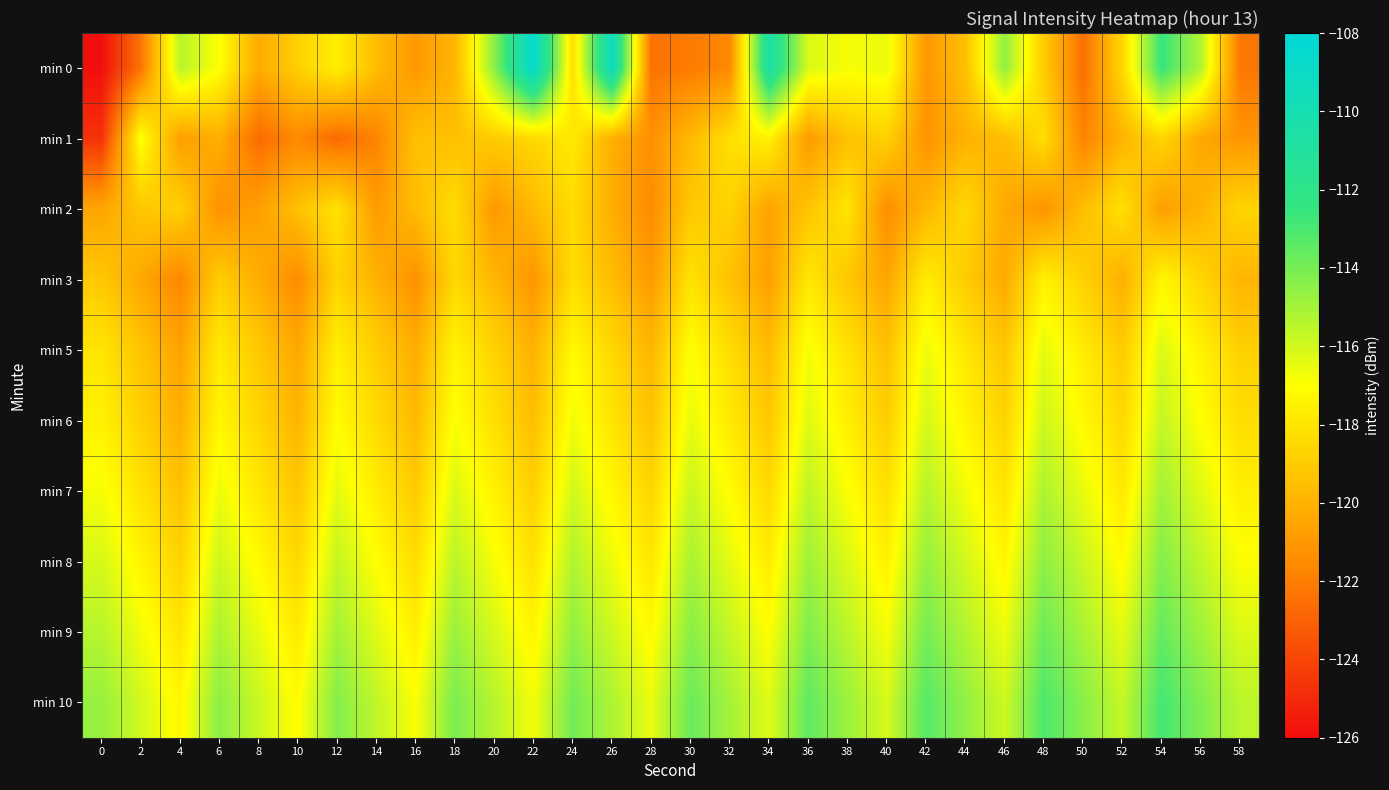

Which series has the widest spread of values?

min 0